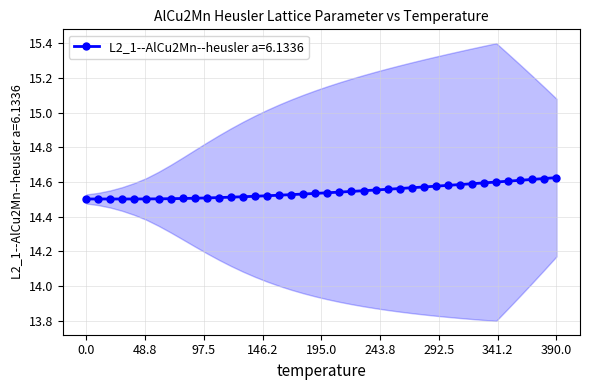

What is the maximum value shown in the chart?

14.6